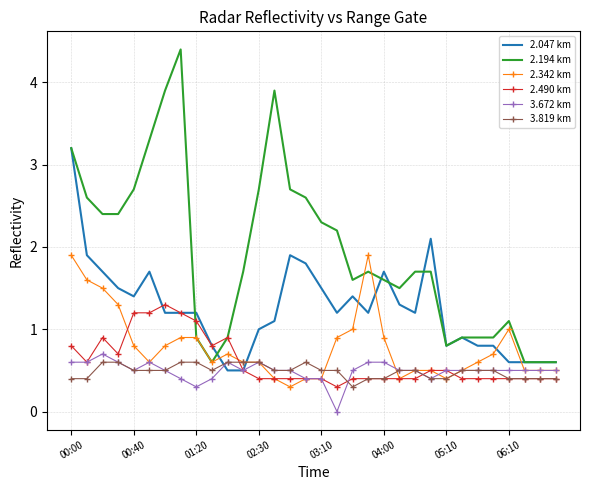

Which series has the widest spread of values?

2.194 km